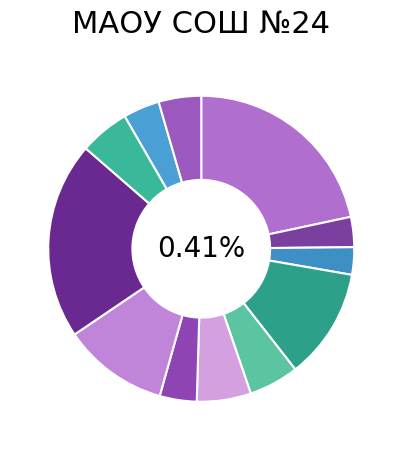

What is the largest slice in the pie chart?

ПУДИНГ ИЗ ТВОРОГА